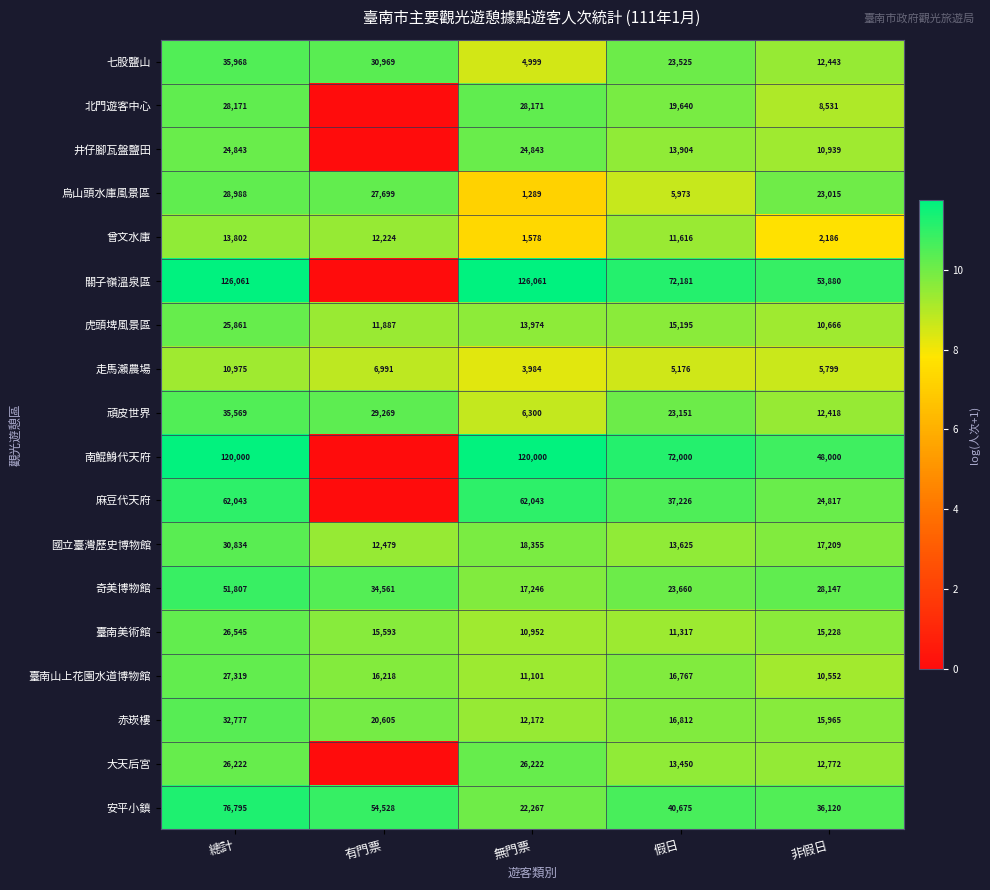

Rank the categories by 赤崁樓 value from highest to lowest.

總計, 有門票, 假日, 非假日, 無門票